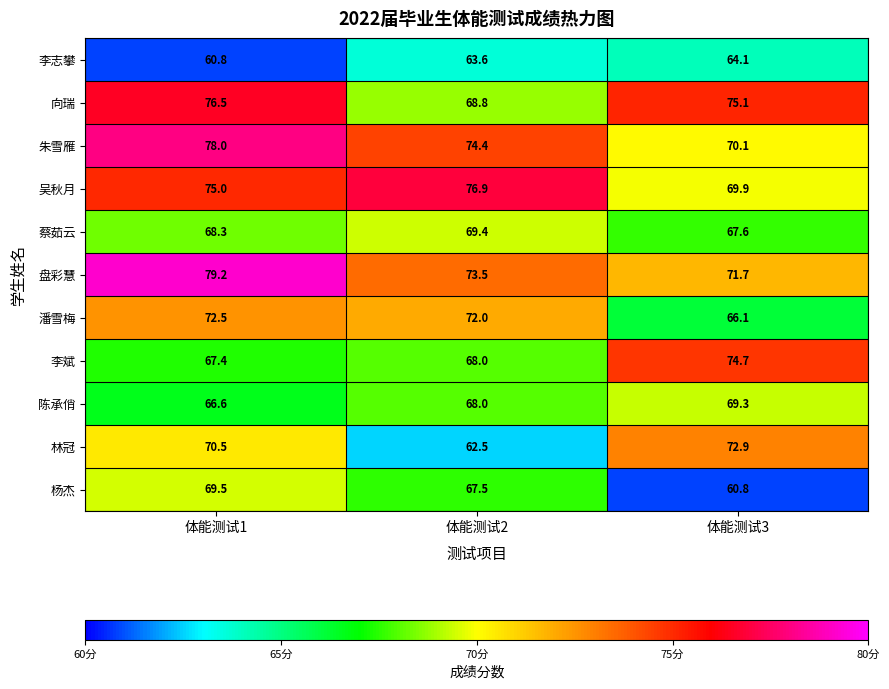

Which series has the largest range (max minus min)?

林冠